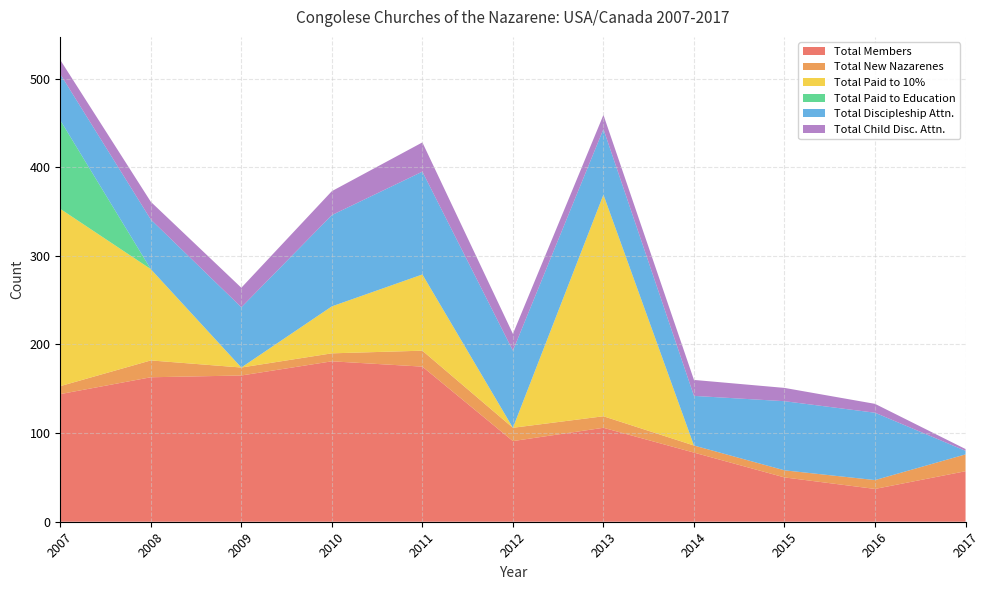

Reading left to right, what are all the values shown in this chart?

Total Members: 144	163	165	181	175	91	106	78	50	37	57
Total New Nazarenes: 9	19	9	9	18	15	13	8	8	10	19
Total Paid to 10%: 200	103	0	53	86	0	250	0	0	0	0
Total Paid to Education: 100	0	0	0	0	0	0	0	0	0	0
Total Discipleship Attn.: 52	56	68	103	116	87	74	56	78	76	4
Total Child Disc. Attn.: 16	20	22	27	33	19	16	18	15	10	2